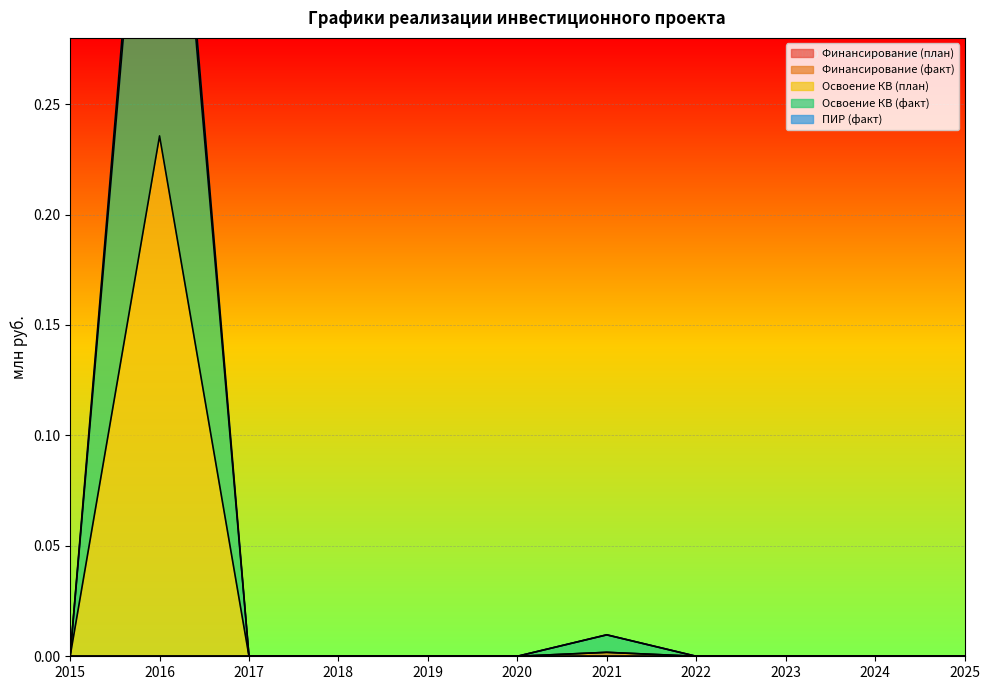

Between 2023 and 2015, which is larger?

2023